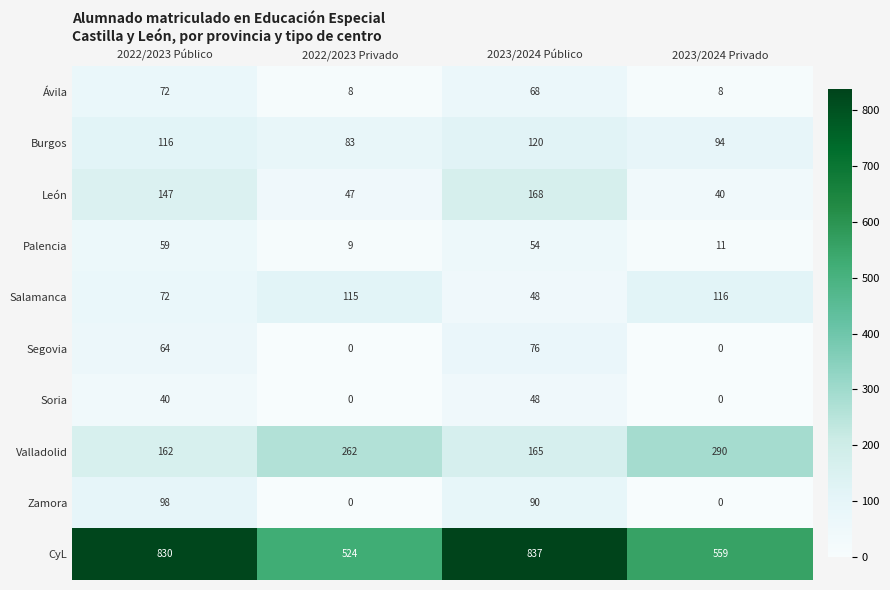

Which series changed the most between 2022/2023 Público and 2023/2024 Público?

Salamanca